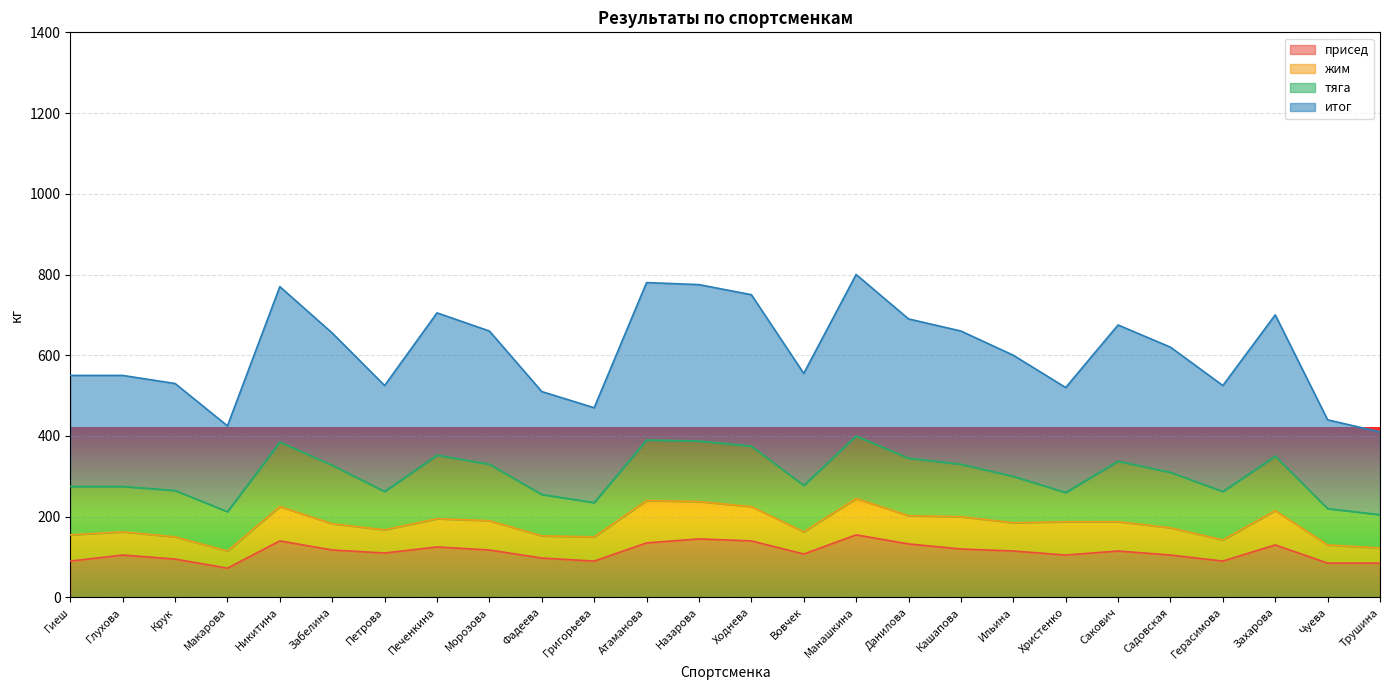

Is it true that присед equals 214.6 at Данилова?

False